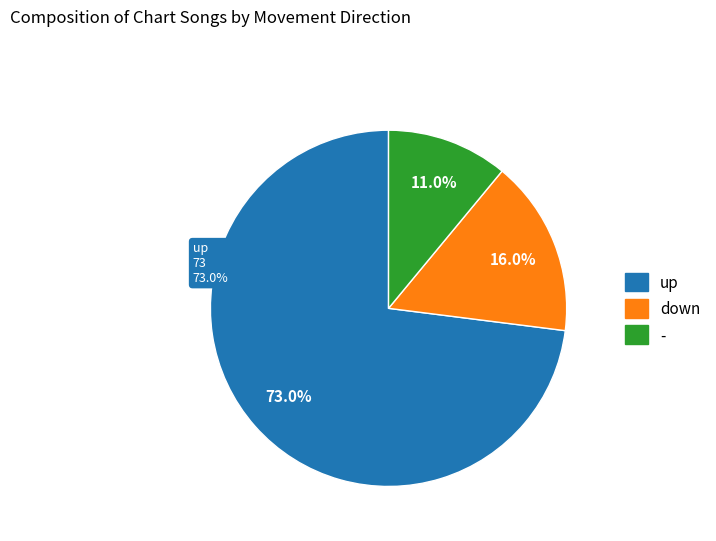

What is the change in value from up to down?

-57